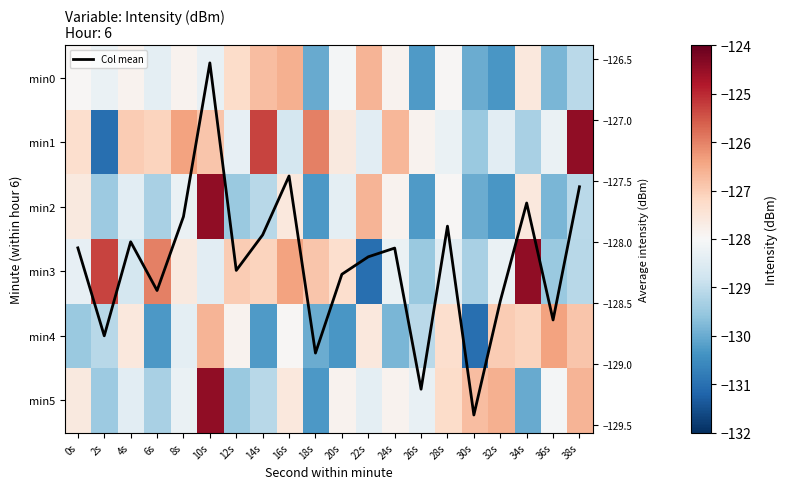

What is the difference between the highest and lowest values at 18s?

4.3